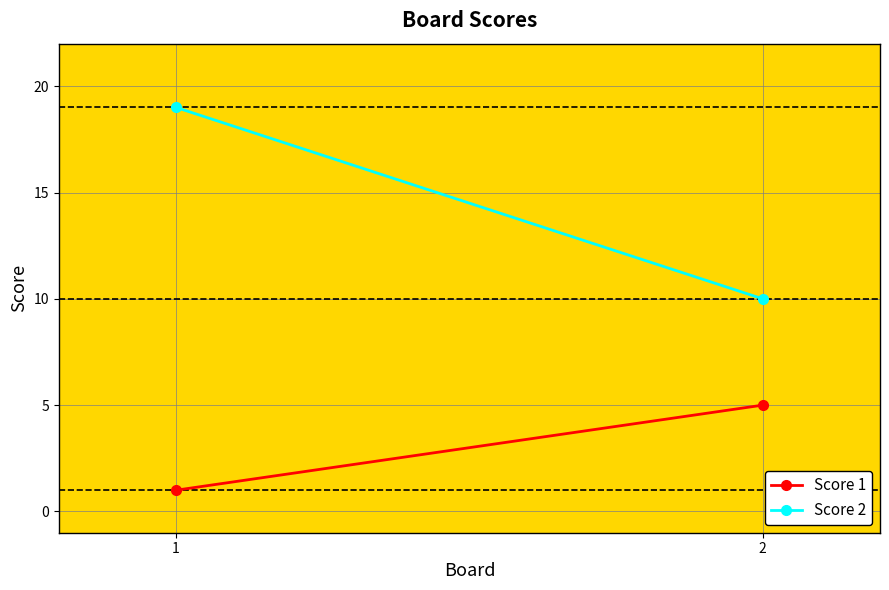

Reading left to right, list all the values displayed in this chart.

Score 1: 1	5
Score 2: 19	10